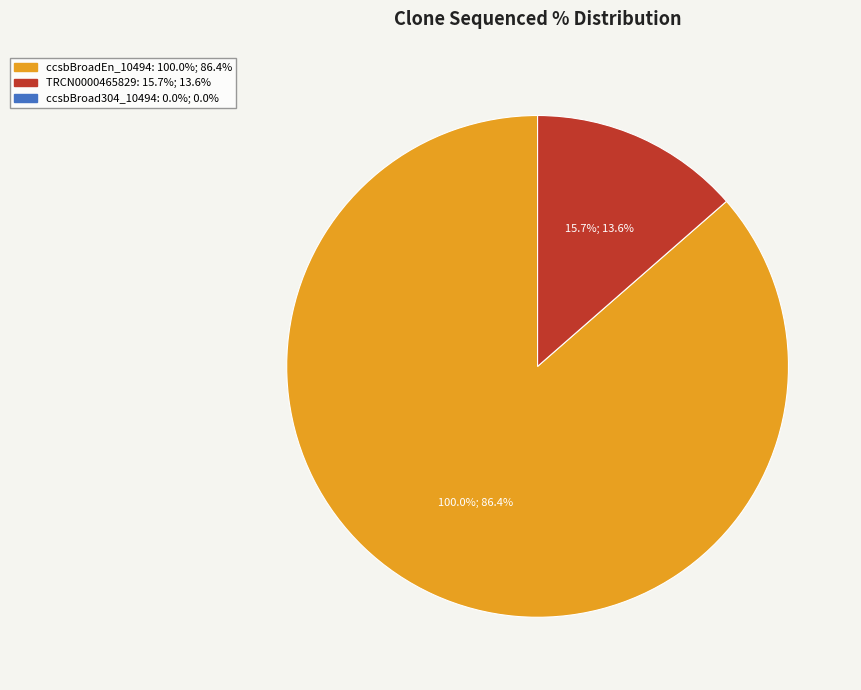

Rank the categories by value from lowest to highest.

ccsbBroad304_10494, TRCN0000465829, ccsbBroadEn_10494